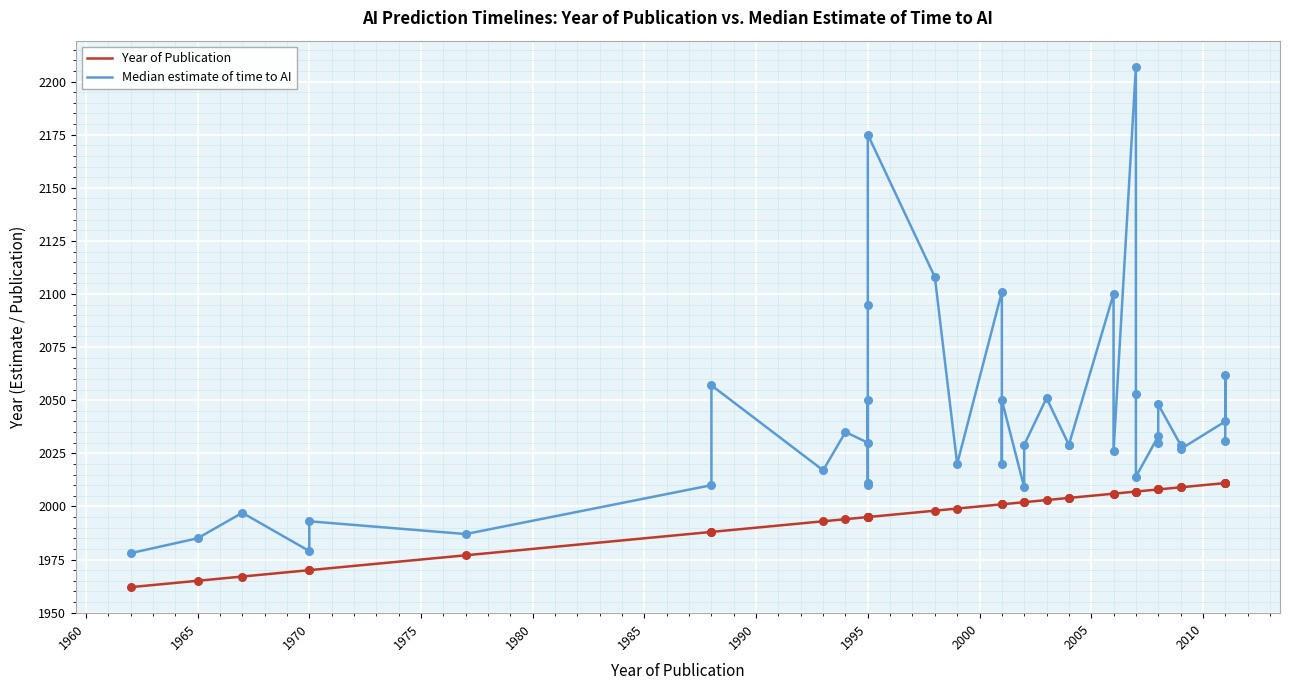

Which series contains the highest Y value?

Median estimate of time to AI